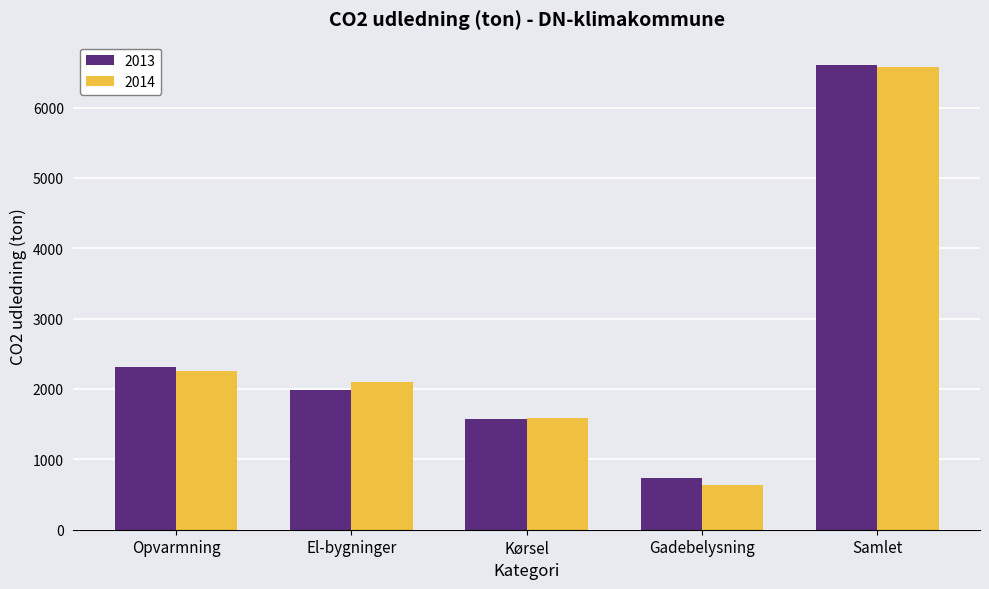

Reading left to right, what are all the values shown in this chart?

2013: 2306.7	1990.8	1578.4	729.9	6605.8
2014: 2254.8	2100.2	1581.9	632.8	6569.8